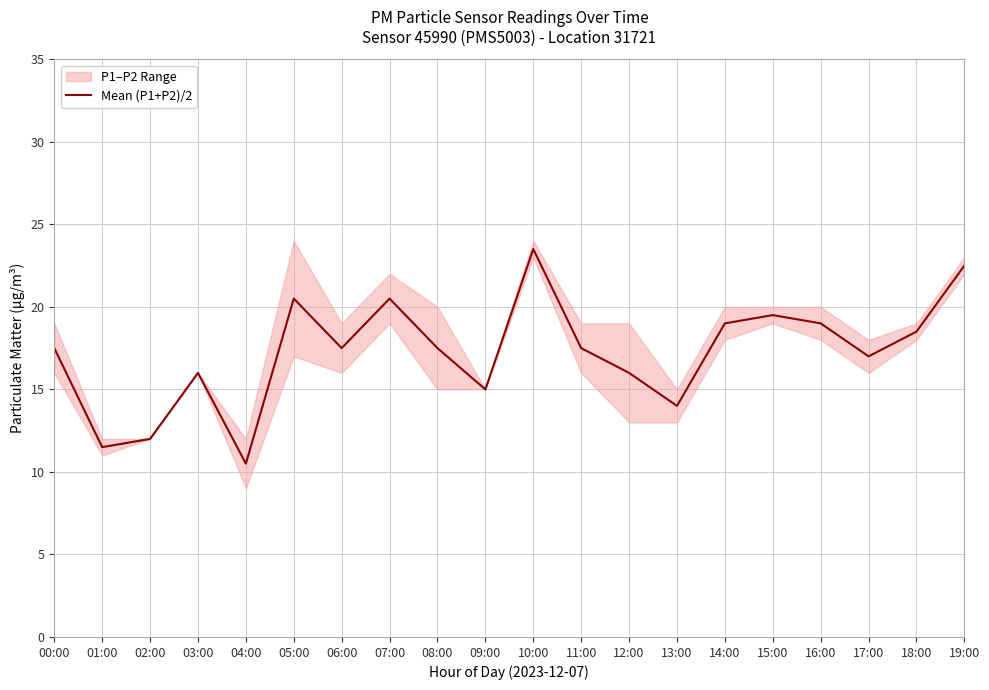

Which has a higher value, 09:00 or 16:00?

16:00